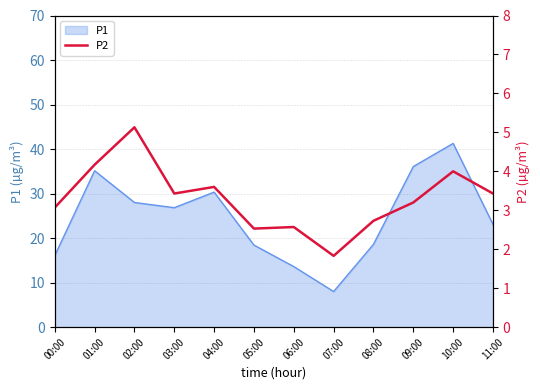

List the labels in order of value, smallest first.

07:00, 05:00, 06:00, 08:00, 00:00, 09:00, 03:00, 11:00, 04:00, 10:00, 01:00, 02:00